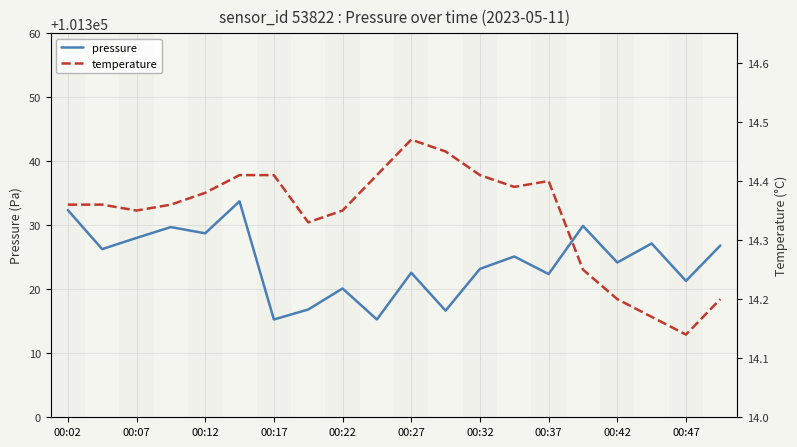

What is the highest value of the pressure series?

101333.8